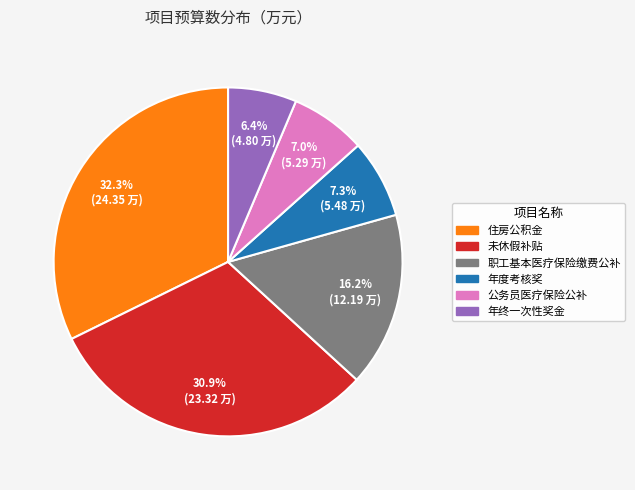

Approximately how many times larger is the value at 公务员医疗保险公补 compared to 年终一次性奖金?

1.1